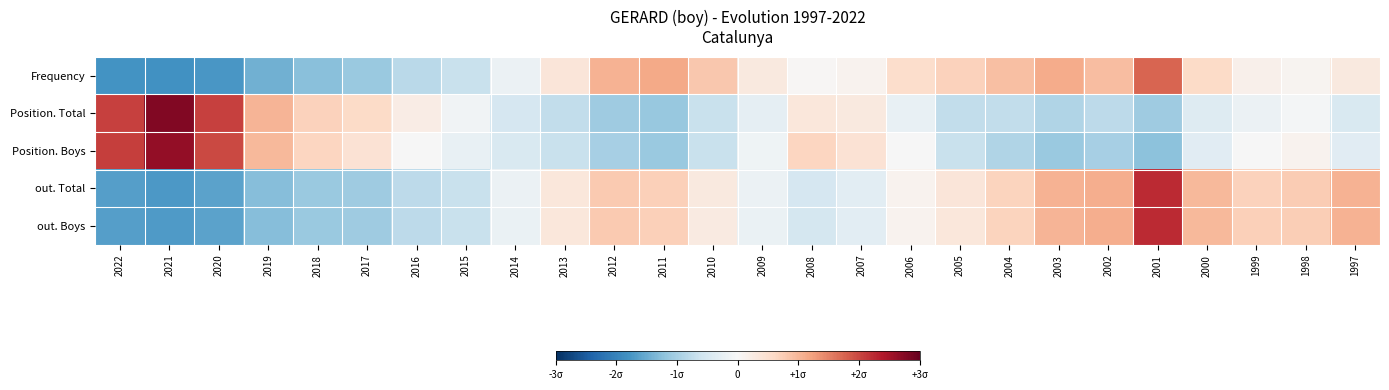

Rank the series at 2013 from lowest to highest value.

Position. Total, Position. Boys, out. Total, out. Boys, Frequency